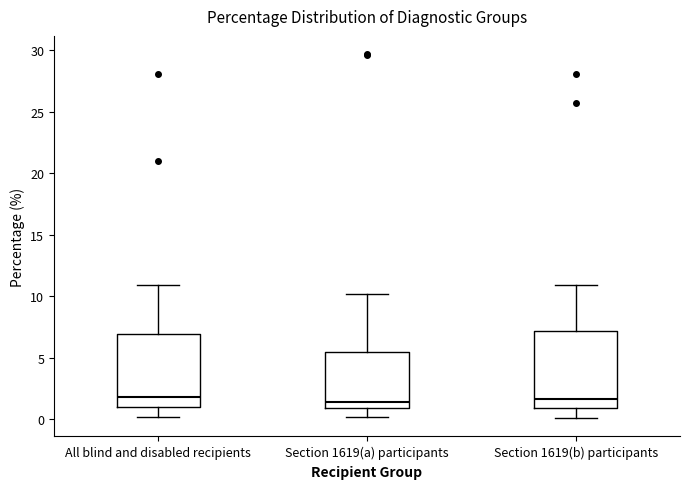

Where does the upper whisker of the box for Section 1619(a) participants end on the y-axis? The values are not printed on the chart, so give them approximately, as read against the axis.

10.0